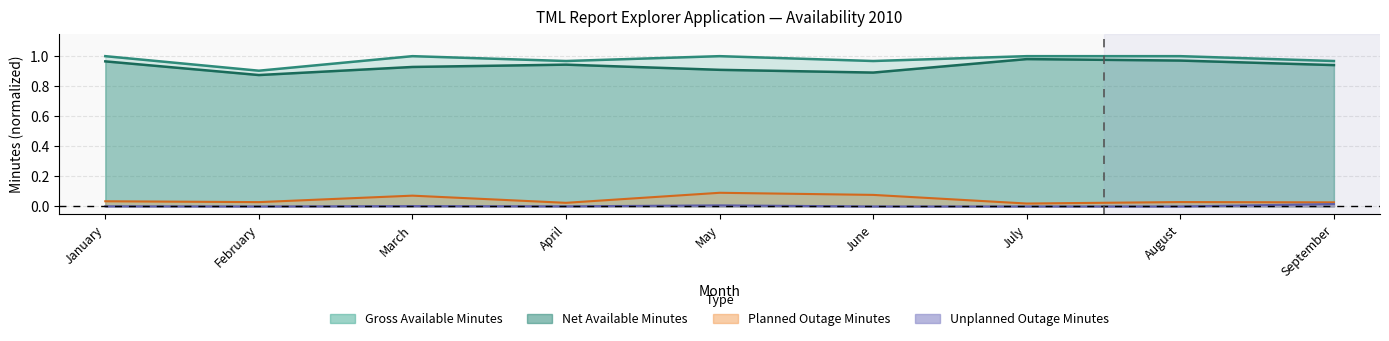

What is the maximum value for Planned Outage Minutes?

0.1